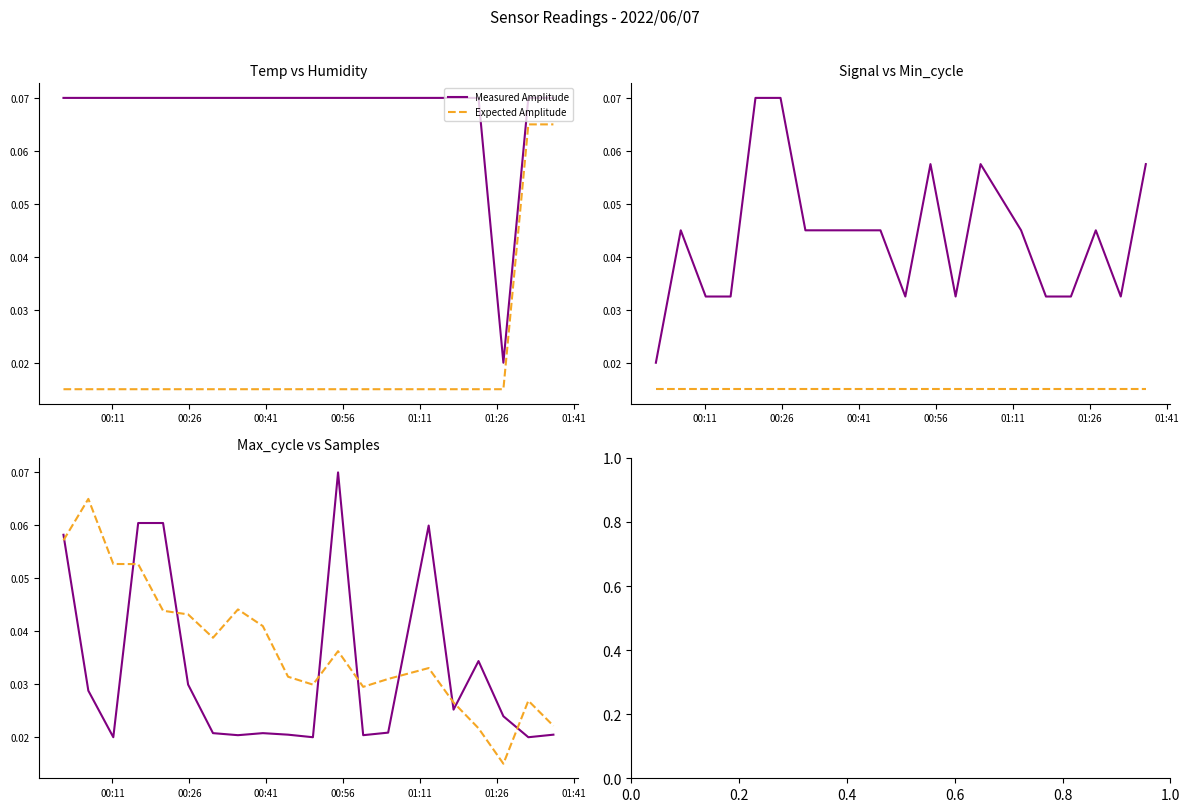

Reading right to left, transcribe all the data shown in this chart.

Measured Amplitude: 0.0	0.0	0.0	0.0	0.0	0.1	0.0	0.0	0.1	0.0	0.0	0.0	0.0	0.0	0.0	0.1	0.1	0.0	0.0	0.1
Expected Amplitude: 0.0	0.0	0.0	0.0	0.0	0.0	0.0	0.0	0.0	0.0	0.0	0.0	0.0	0.0	0.0	0.0	0.1	0.1	0.1	0.1